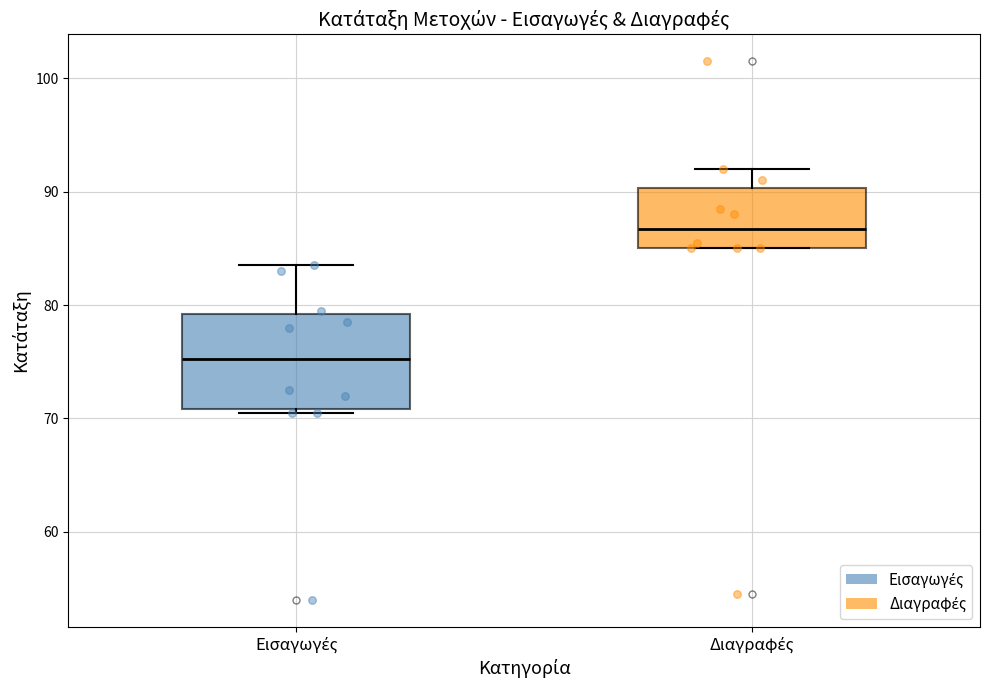

Which box has the lowest median line?

Εισαγωγές